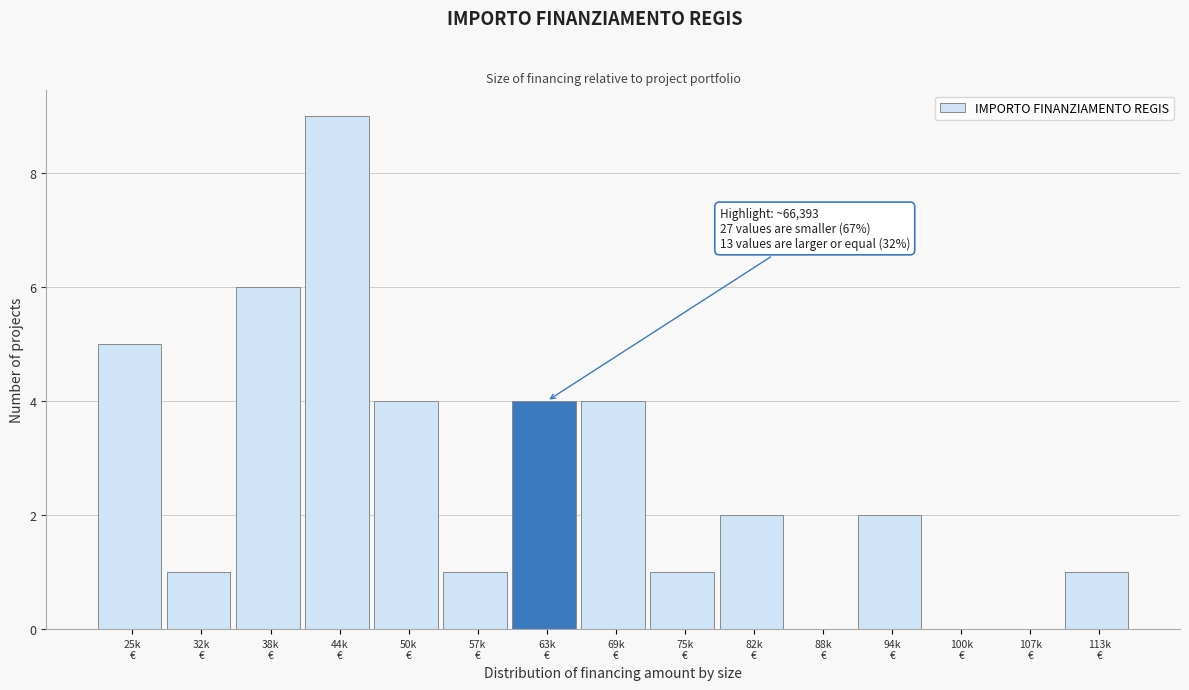

What is the maximum value shown in the chart?

9